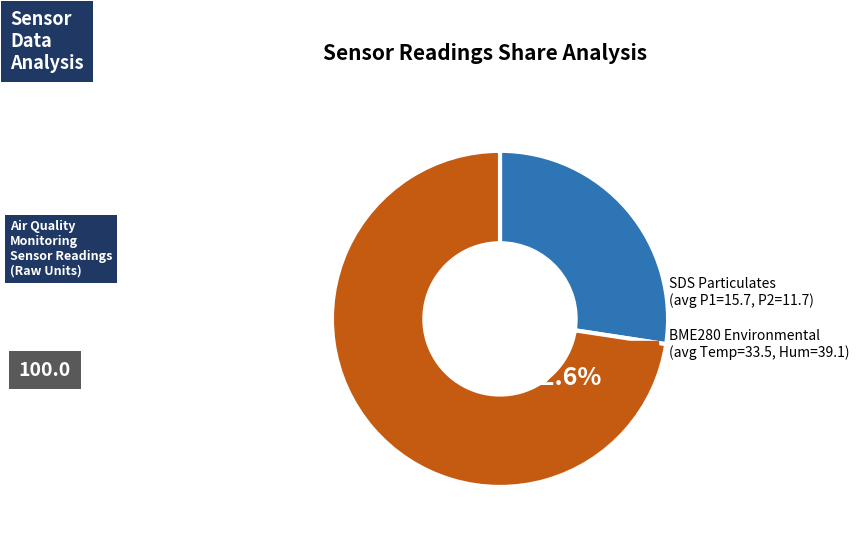

Is there any slice that represents more than half of the pie?

Yes